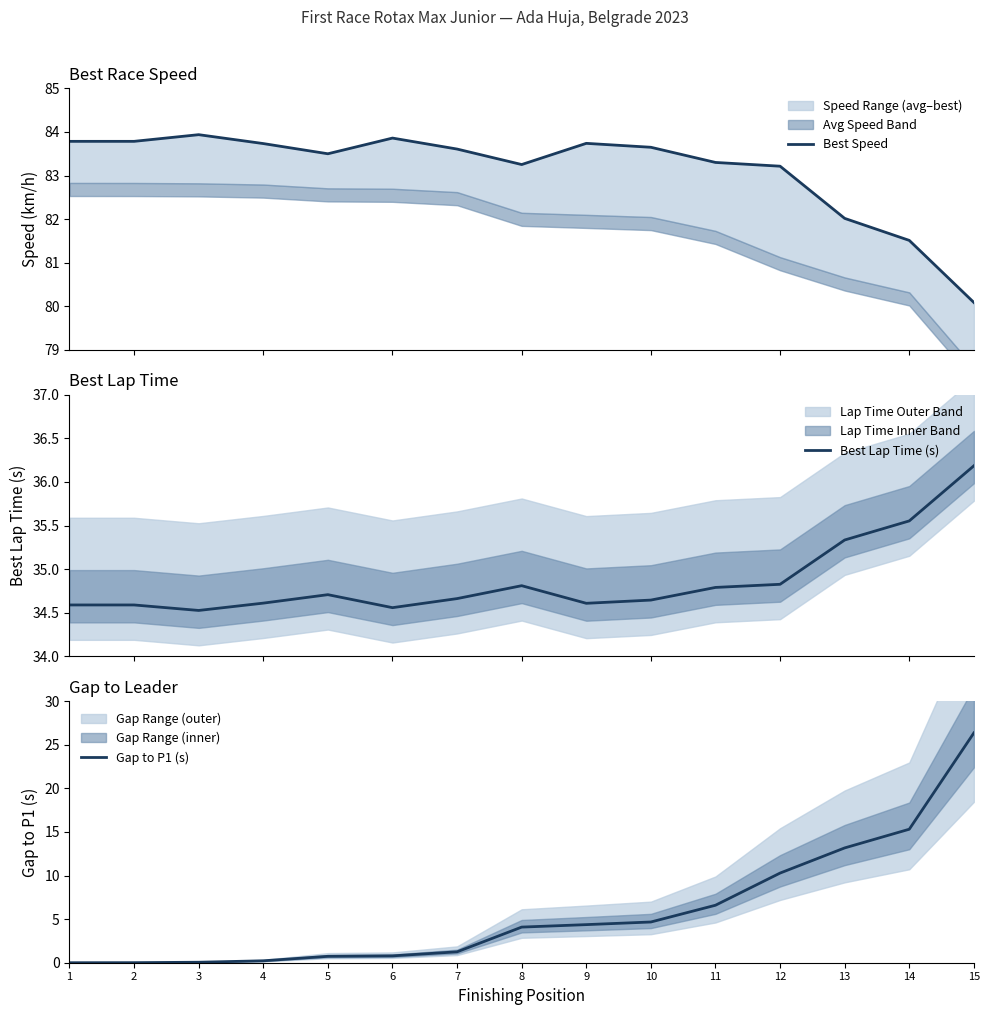

The Best Speed series shows 83.5 at 5. True or false?

True